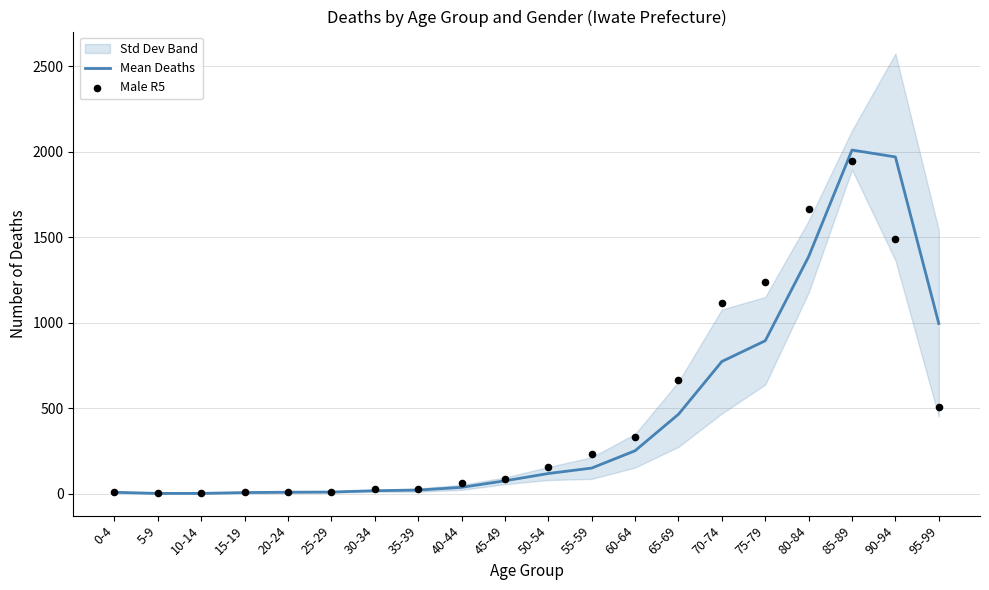

Is it true that Mean Deaths equals 1386.2 at 80-84?

True